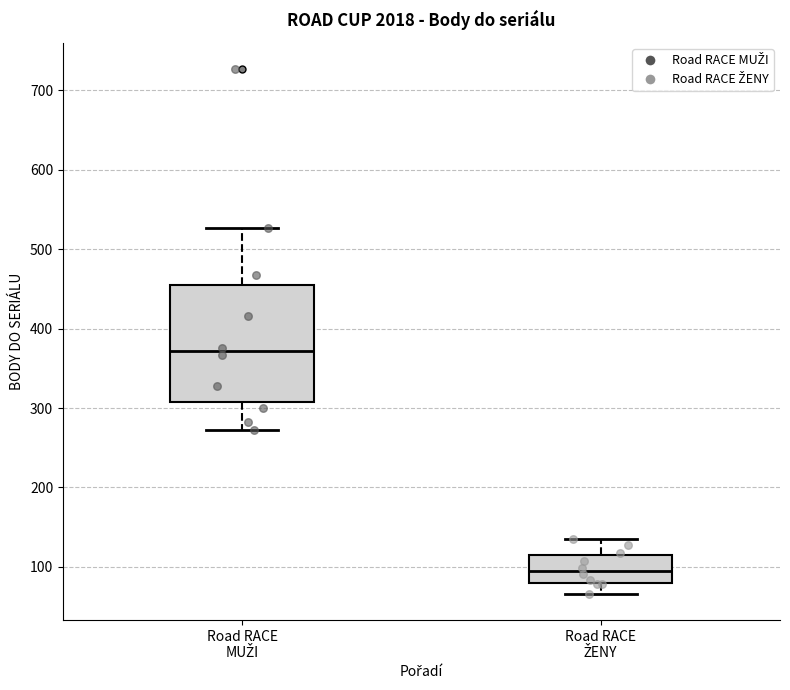

Which box's median line is the highest?

Road RACE MUŽI